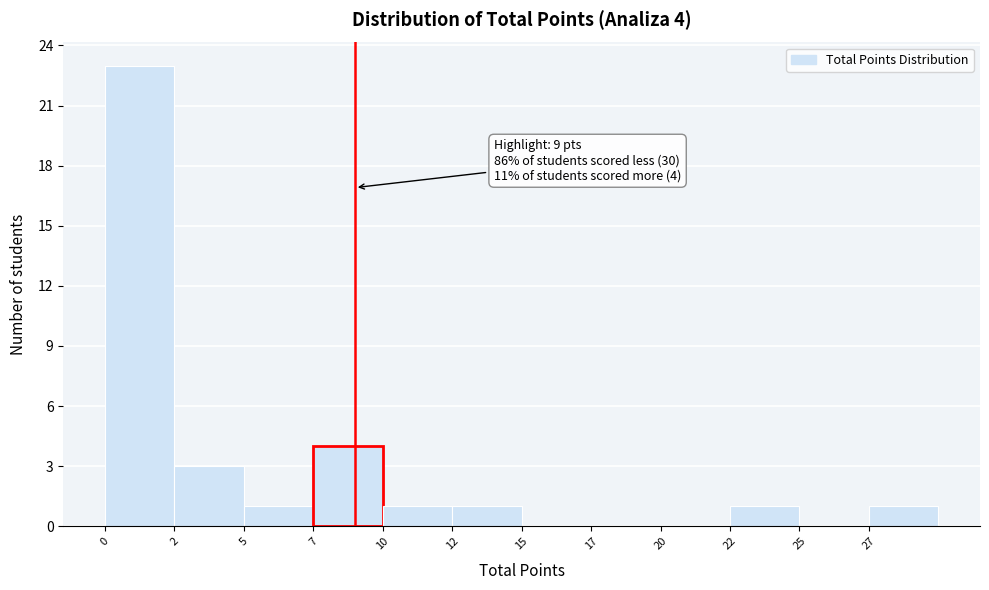

Reading left to right, what are all the values shown in this chart?

0=23	2=3	5=1	7=4	10=1	12=1	15=0	17=0	20=0	22=1	25=0	27=1